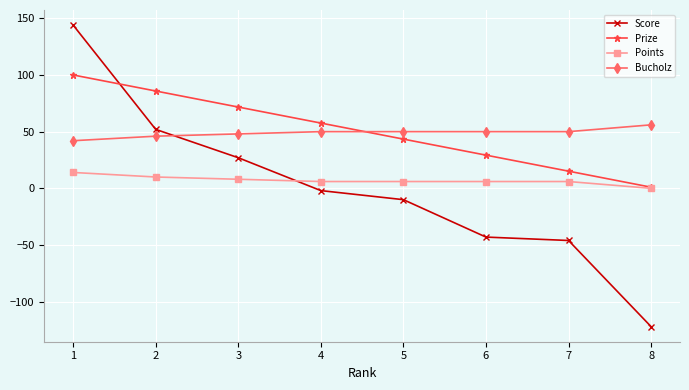

Which label corresponds to the largest value in the chart?

1